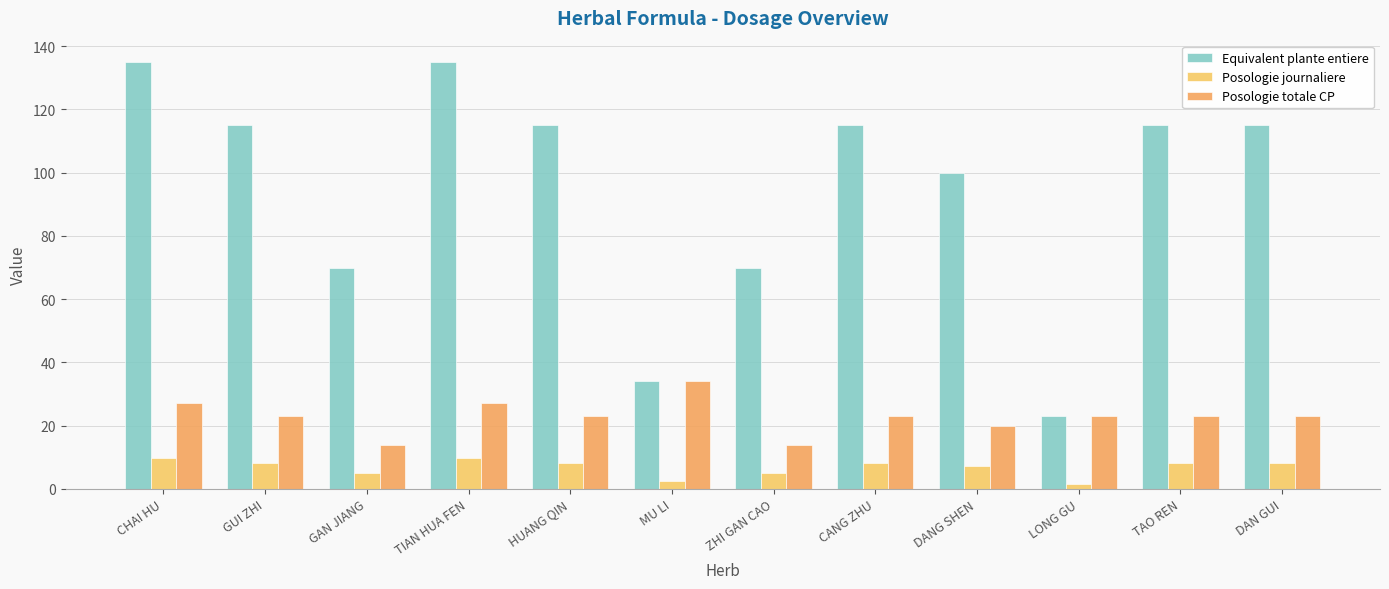

Reading left to right, what are all the values shown in this chart?

Equivalent plante entiere: CHAI HU=135.0	GUI ZHI=115.0	GAN JIANG=70.0	TIAN HUA FEN=135.0	HUANG QIN=115.0	MU LI=34.0	ZHI GAN CAO=70.0	CANG ZHU=115.0	DANG SHEN=100.0	LONG GU=23.0	TAO REN=115.0	DAN GUI=115.0
Posologie journaliere: CHAI HU=9.6	GUI ZHI=8.2	GAN JIANG=5.0	TIAN HUA FEN=9.6	HUANG QIN=8.2	MU LI=2.4	ZHI GAN CAO=5.0	CANG ZHU=8.2	DANG SHEN=7.1	LONG GU=1.6	TAO REN=8.2	DAN GUI=8.2
Posologie totale CP: CHAI HU=27.0	GUI ZHI=23.0	GAN JIANG=14.0	TIAN HUA FEN=27.0	HUANG QIN=23.0	MU LI=34.0	ZHI GAN CAO=14.0	CANG ZHU=23.0	DANG SHEN=20.0	LONG GU=23.0	TAO REN=23.0	DAN GUI=23.0